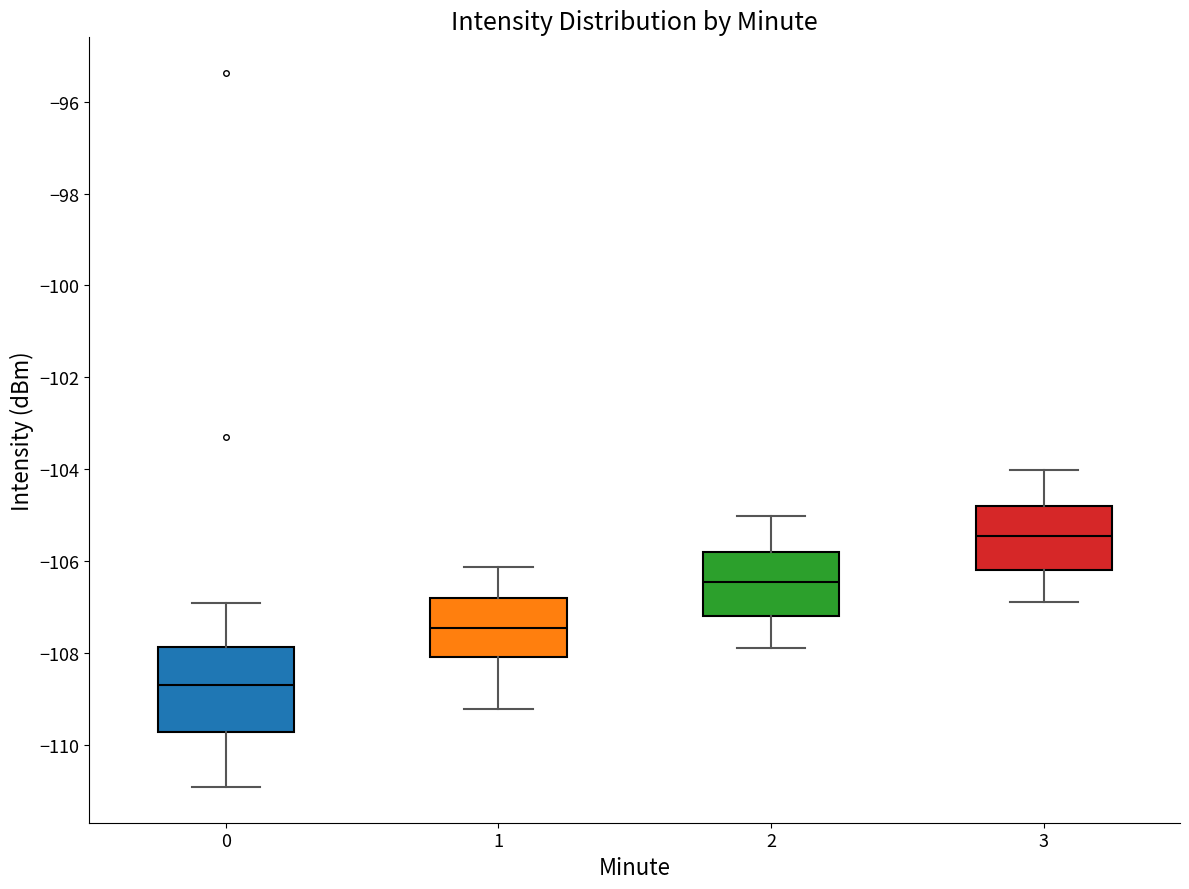

Which box has the lowest median line?

0